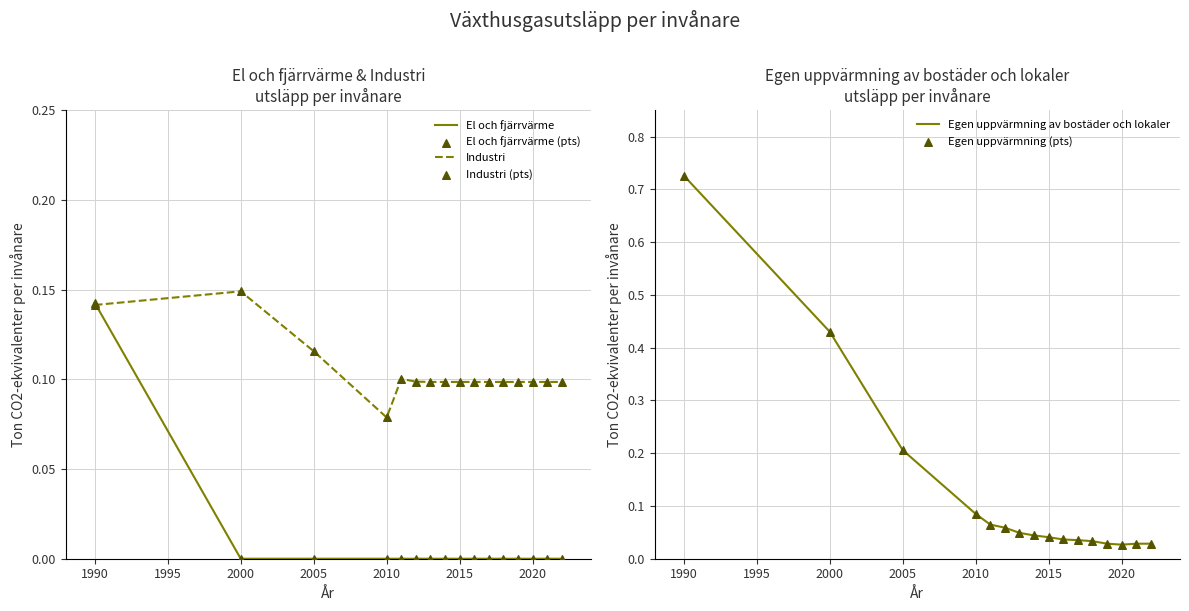

At how many categories does at least one series exceed 0?

16